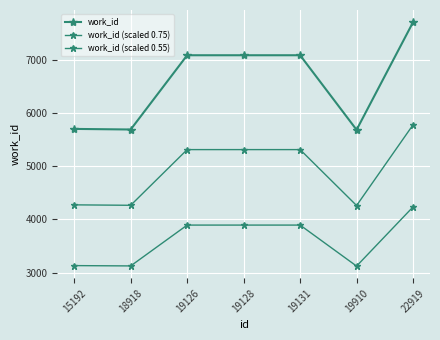

Where does the work_id (scaled 0.55) series first go above 3894?

19126